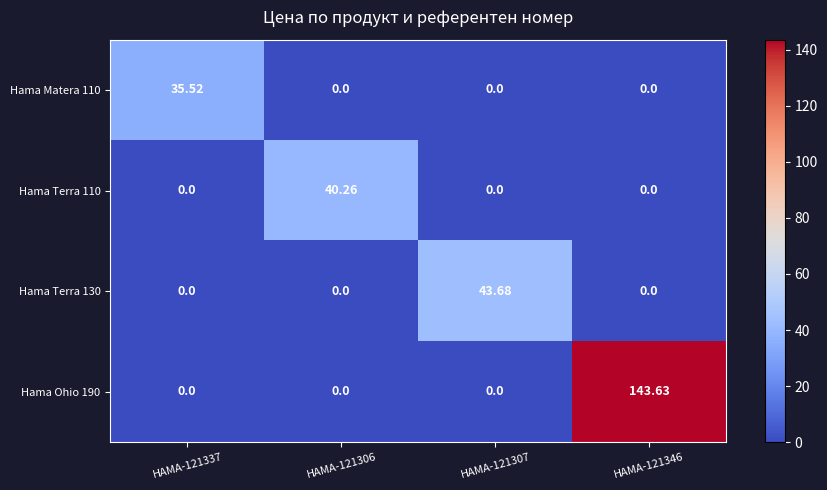

Which series has the largest total across all categories?

Hama Ohio 190